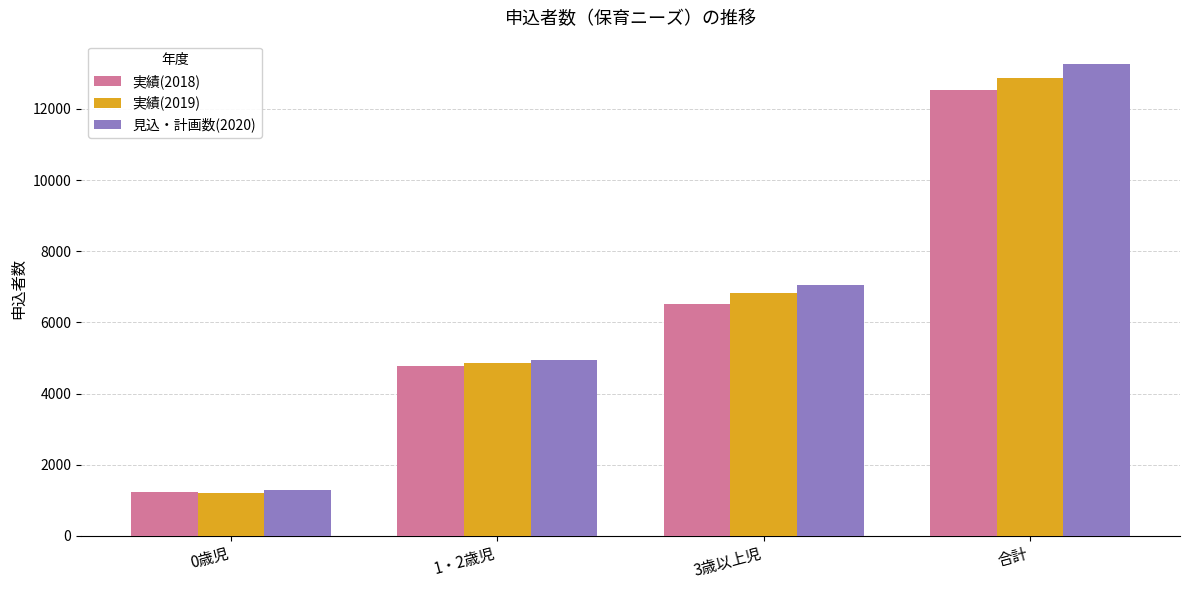

Where is 見込・計画数(2020) nearest to the value 7266?

3歳以上児